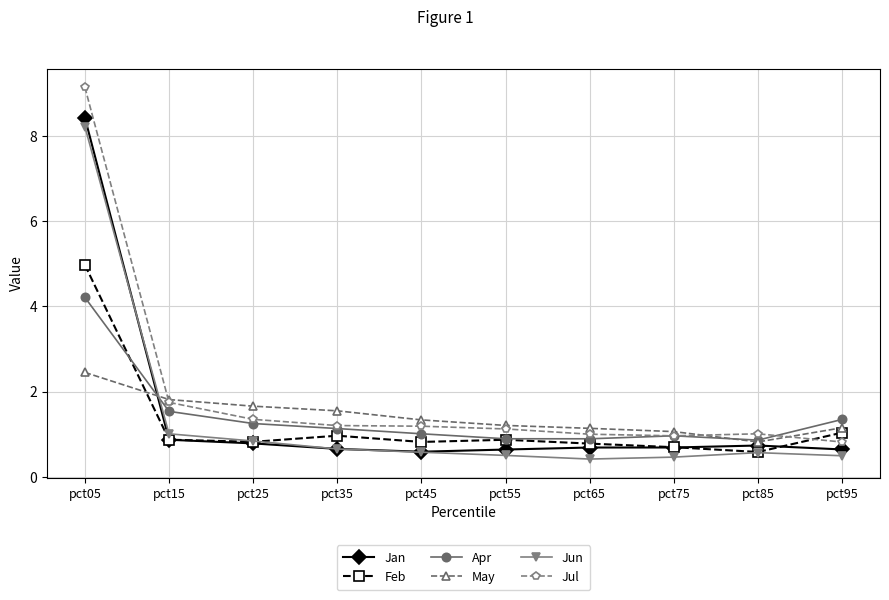

The value of Jul at pct55 is 1.9. True or false?

False